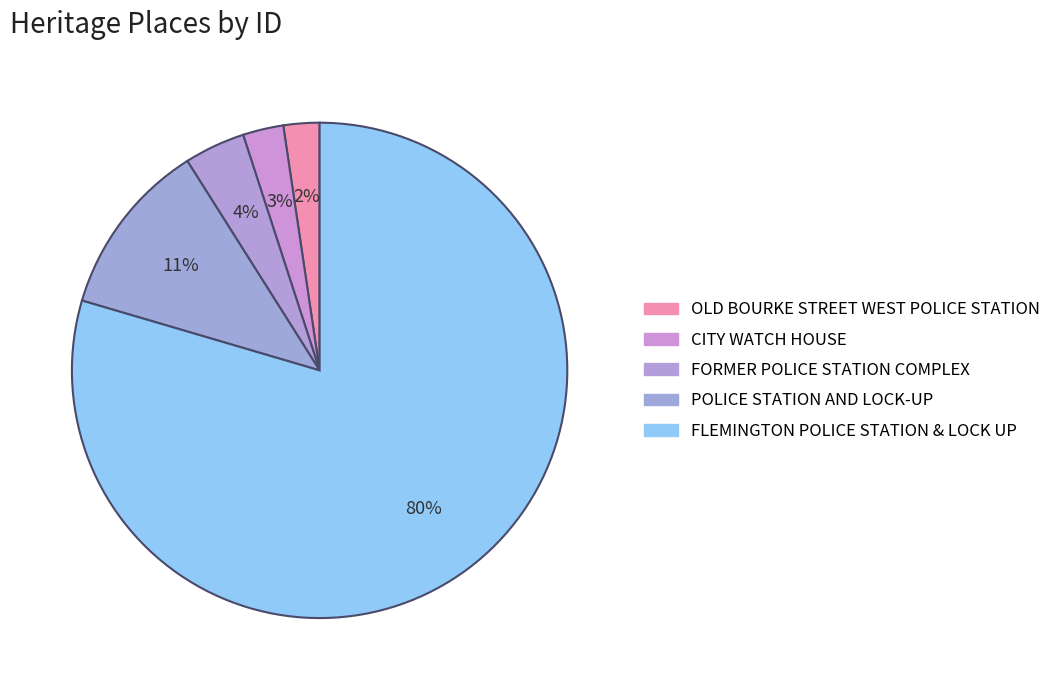

Which slice is the smallest?

OLD BOURKE STREET WEST POLICE STATION